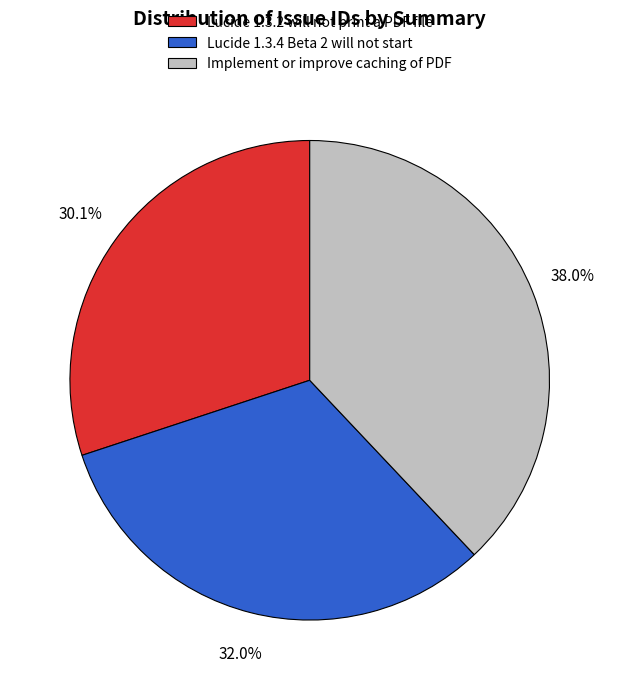

What is the largest slice in the pie chart?

Implement or improve caching of PDF